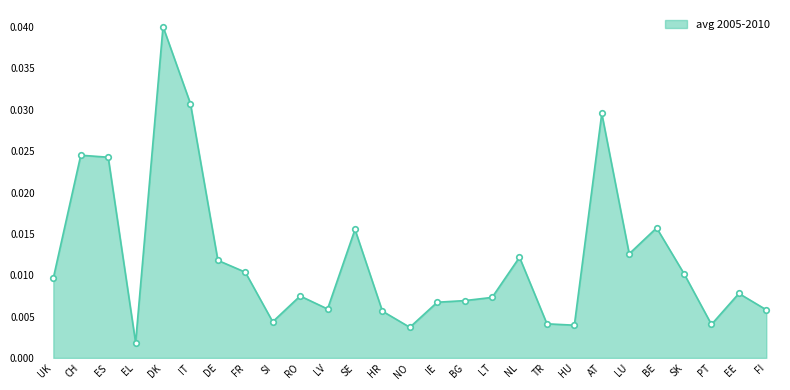

At which category does the chart reach its minimum across all series?

EL